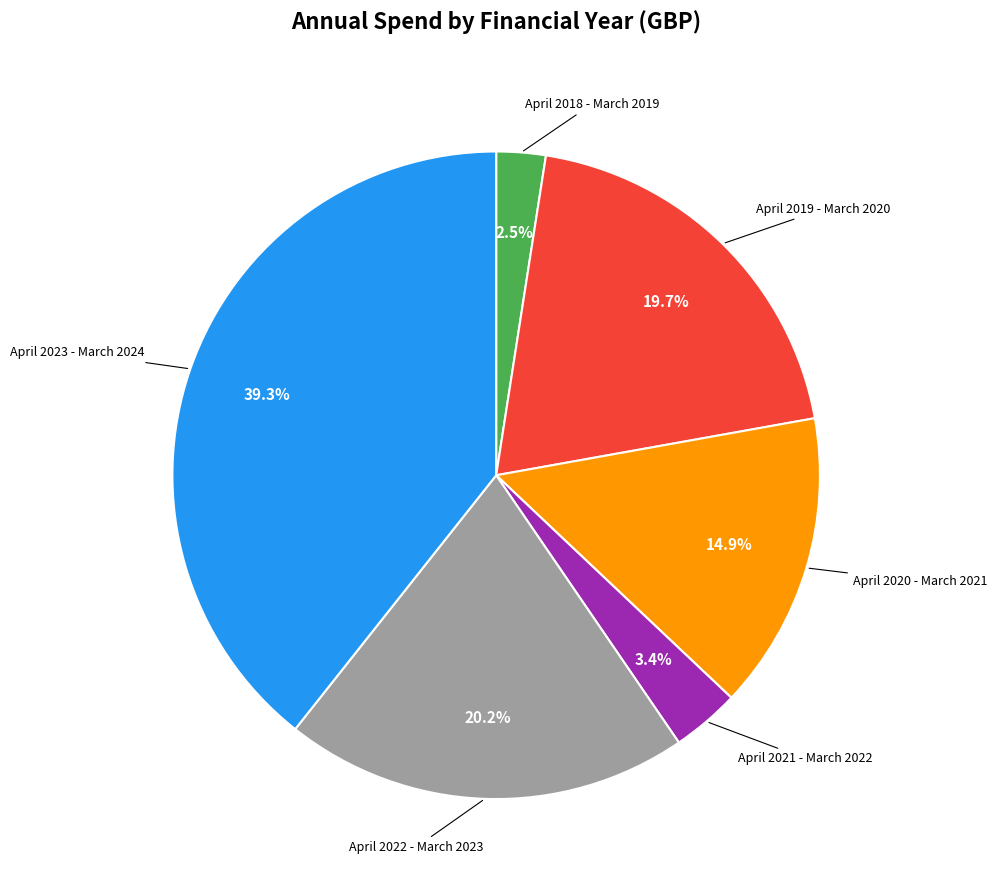

Does any single category account for the majority?

No